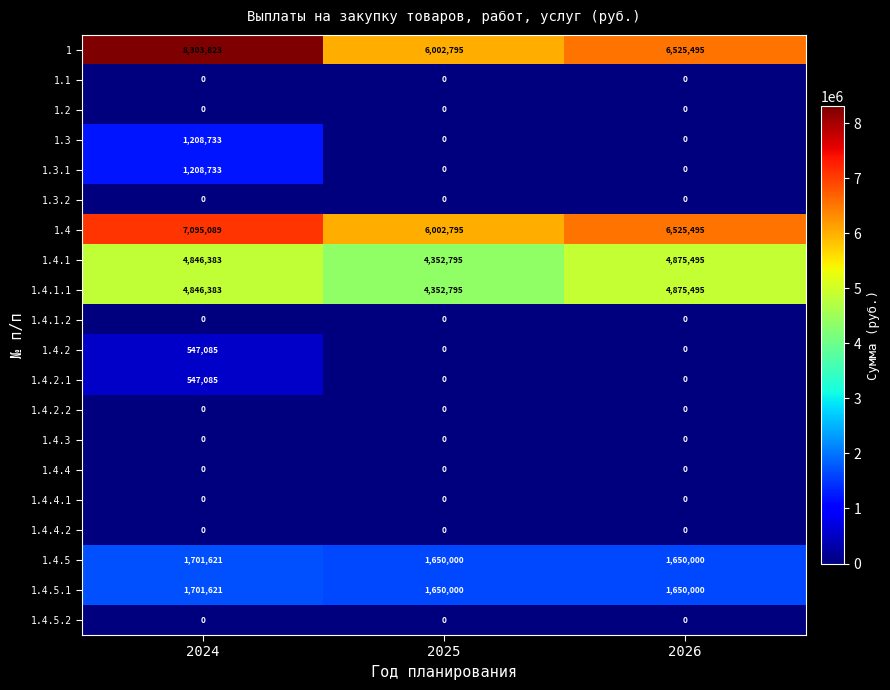

The 1.4.5 series shows 1140553 at 2025. True or false?

False